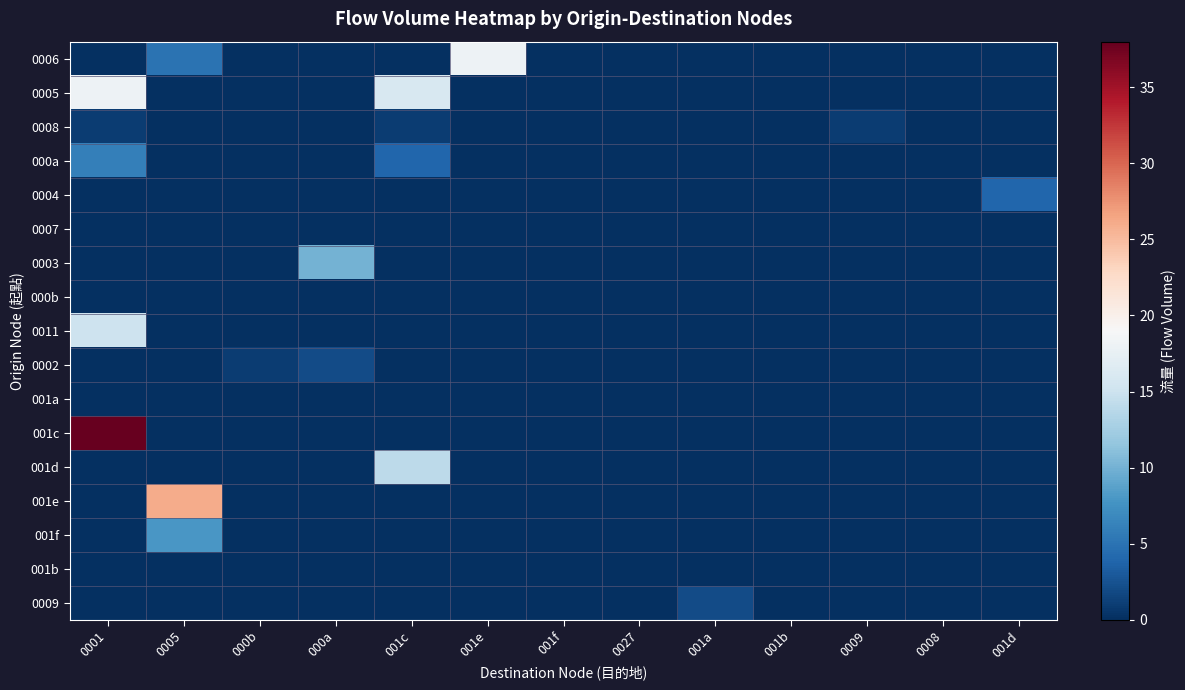

At how many categories does at least one series exceed 7?

5